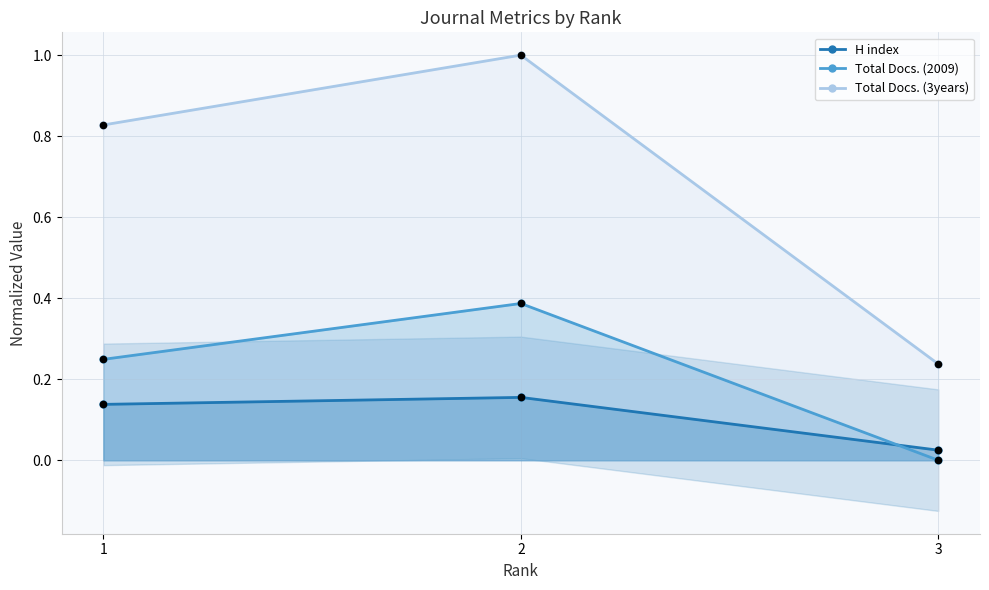

Which series has the widest spread of Y values?

Total Docs. (3years)